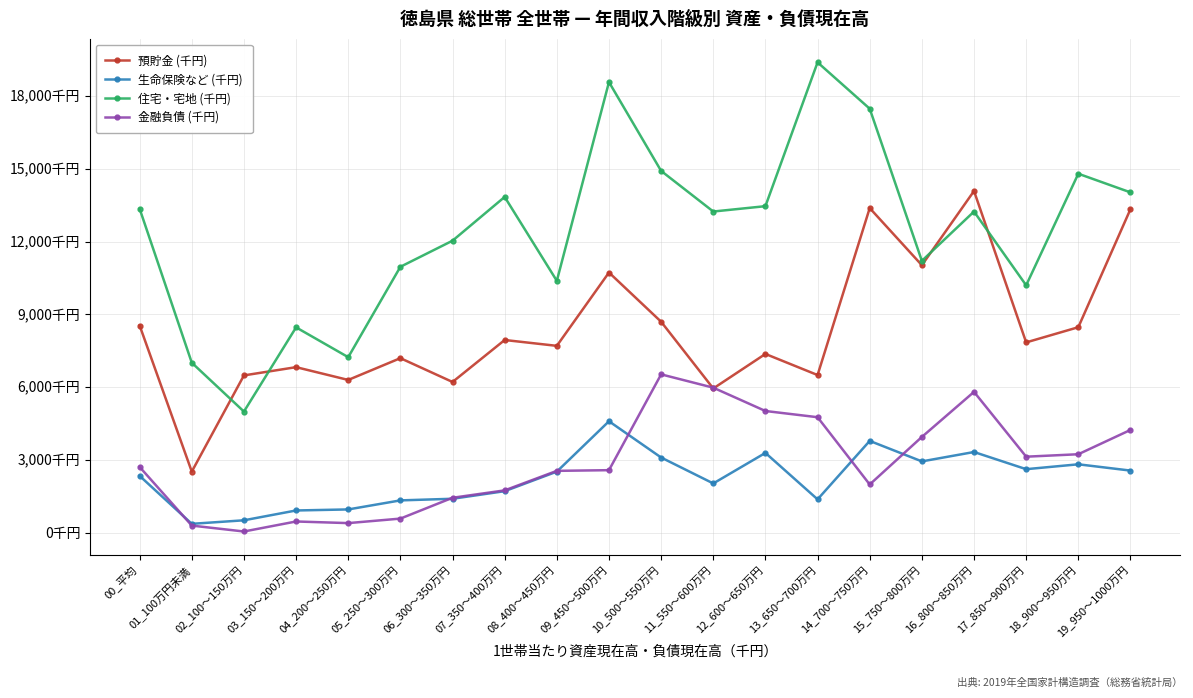

Where is the first local minimum for 住宅・宅地 (千円)?

02_100～150万円